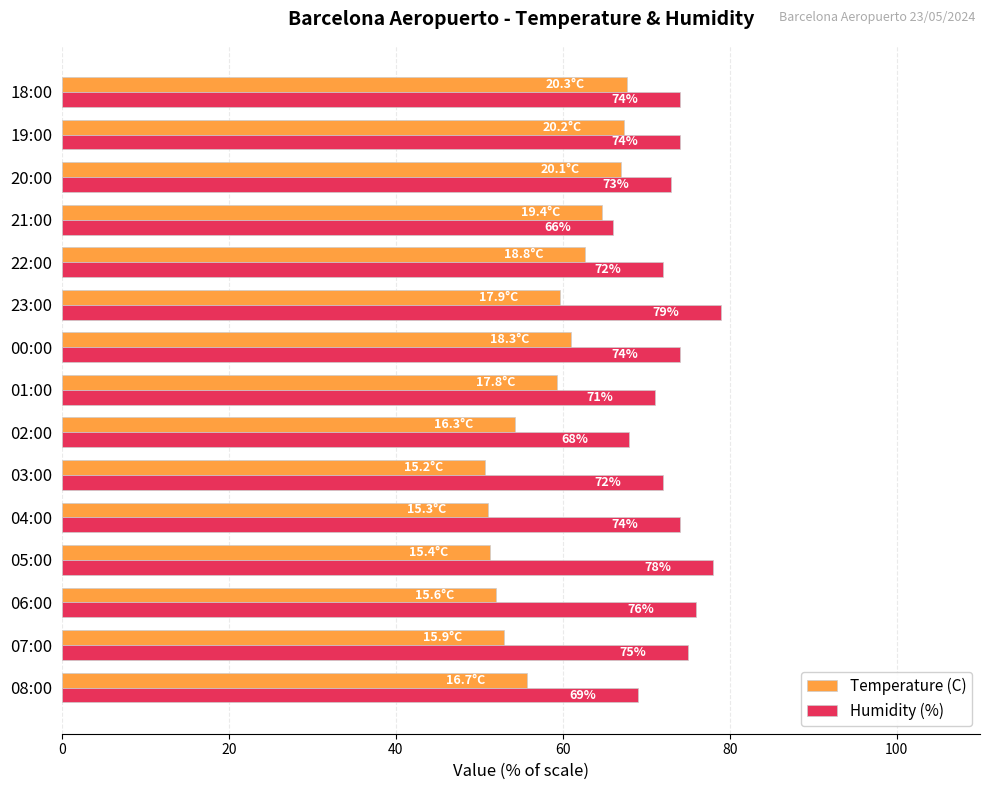

Between 01:00 and 00:00, which series saw the biggest shift?

Humidity (%)